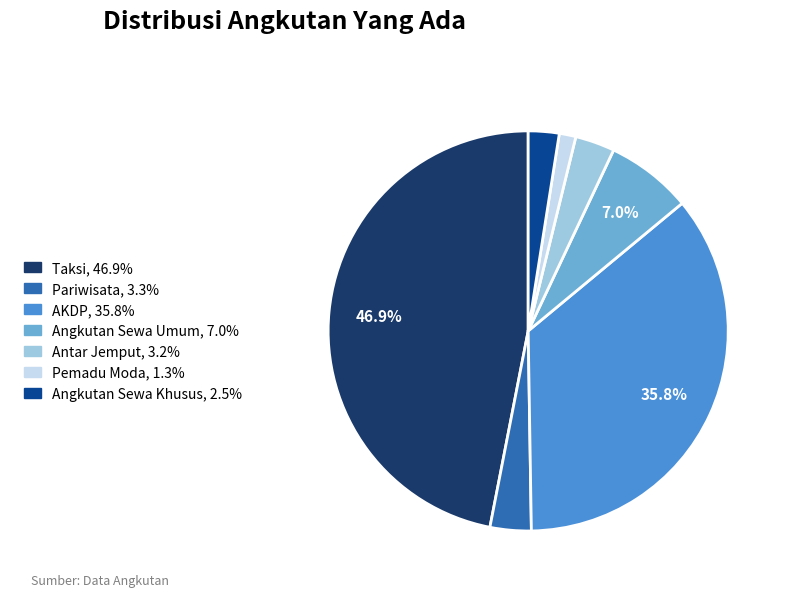

Is the sum of Pemadu Moda and Taksi greater than half?

No